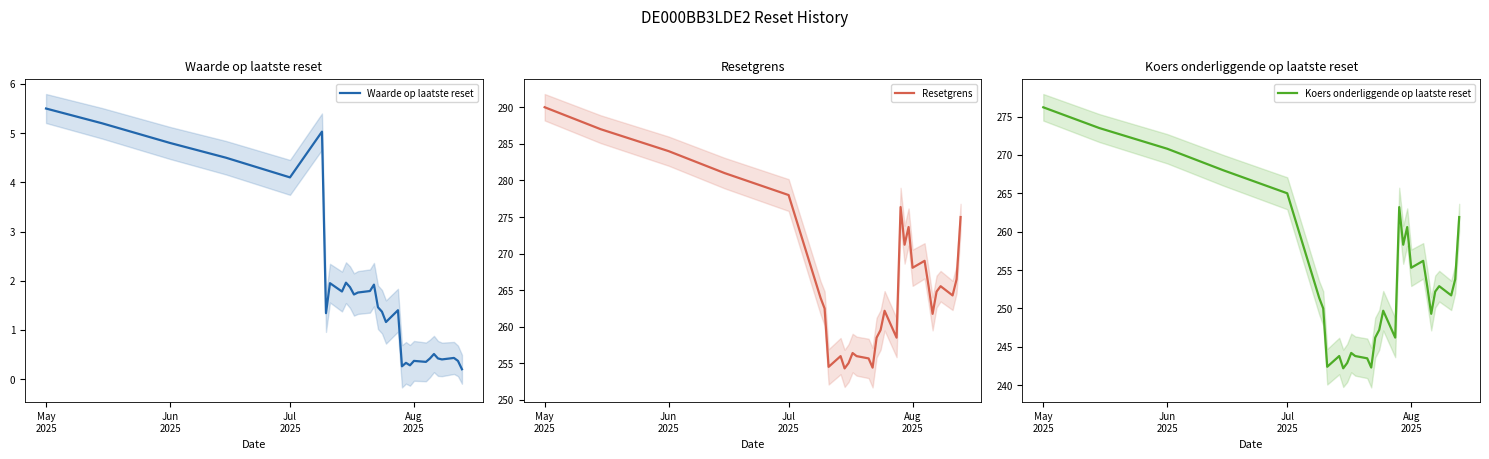

What is the minimum value for Resetgrens?

254.3